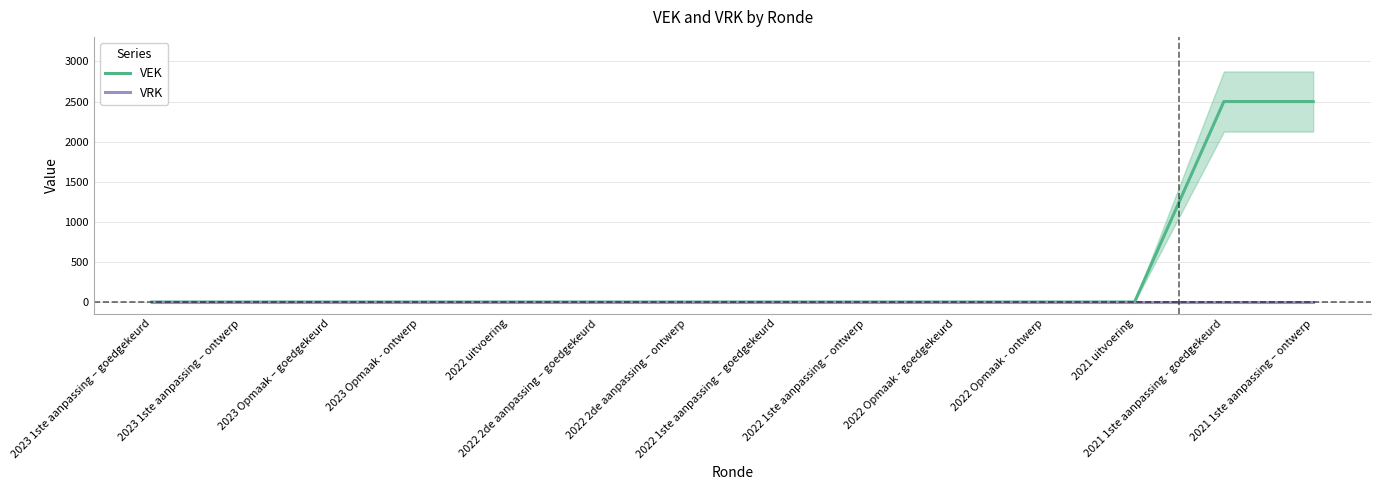

Is this an area chart (filled region under the line)?

No